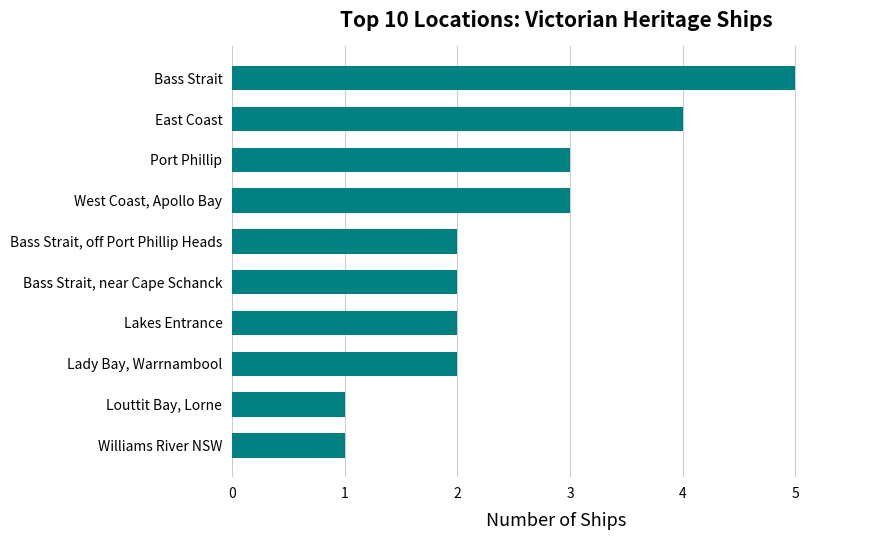

What is the difference between the maximum and minimum values?

4